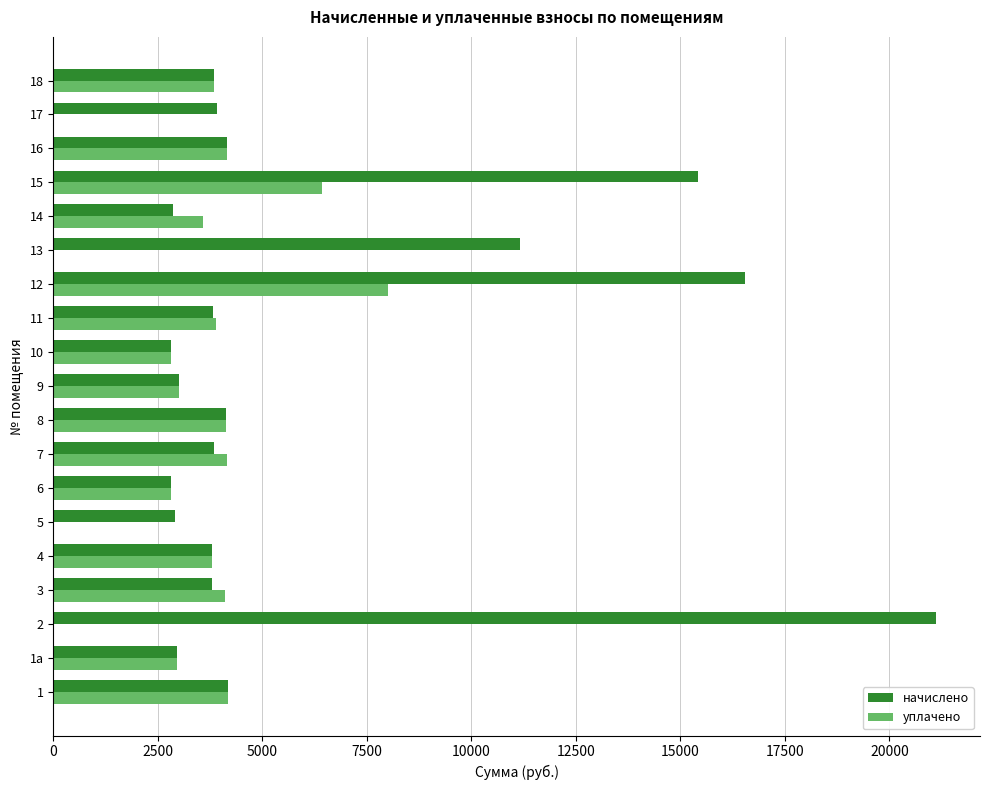

What is the difference between the уплачено values at 18 and 17?

3838.7